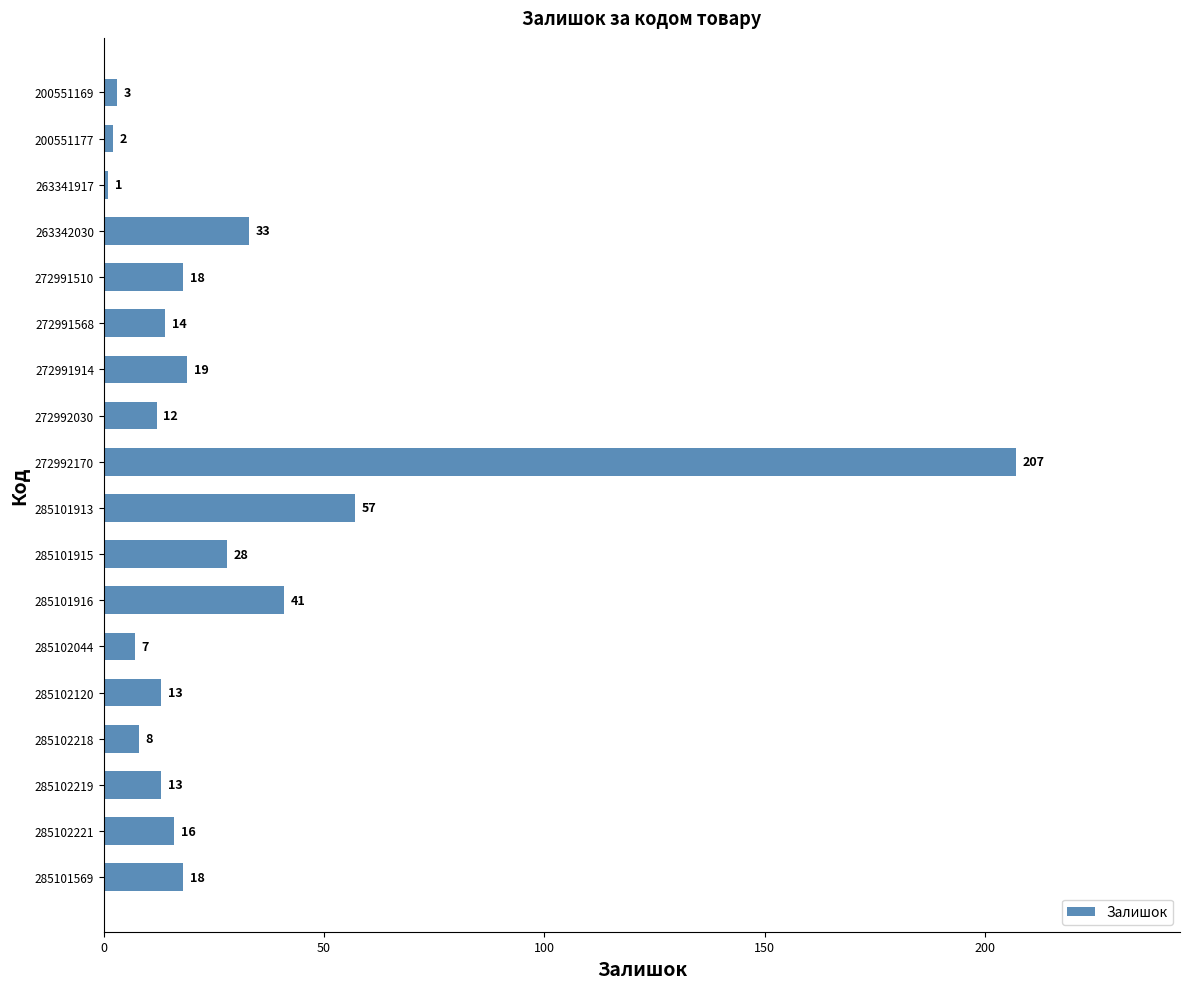

What is the sum of all values?

510